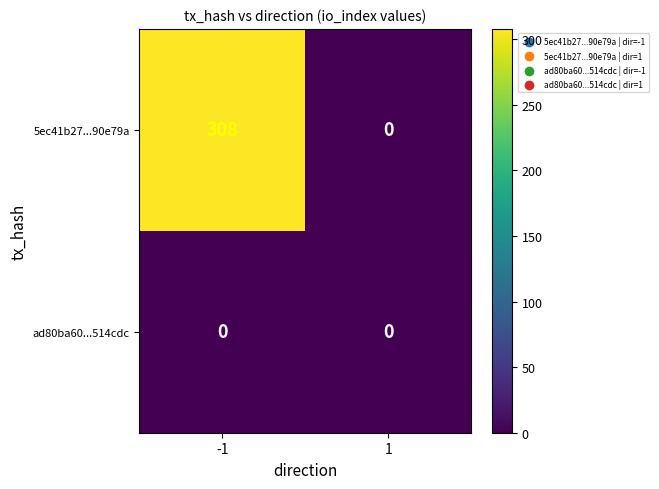

Reading left to right, extract all data points from this chart.

5ec41b27...90e79a: 308	0
ad80ba60...514cdc: 0	0